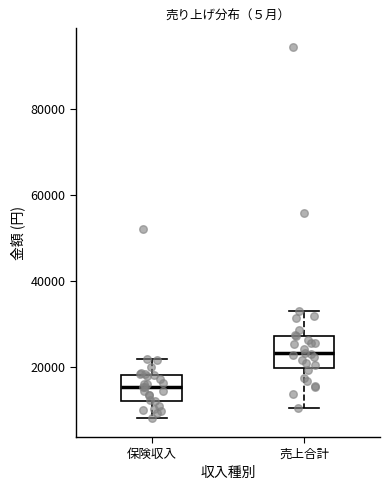

Reading left to right, read every box against the y-axis: the position of its median line, the range the box covers, and the ends of its whiskers. The values are not printed on the chart, so give them approximately, as read against the axis.

保険収入: median 16000, box 12000 to 18000, whiskers 8000 to 22000
売上合計: median 24000, box 20000 to 28000, whiskers 10000 to 34000